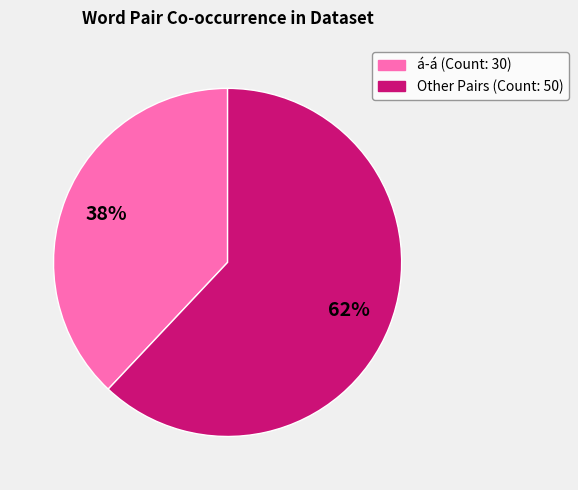

Does any single category account for the majority?

Yes